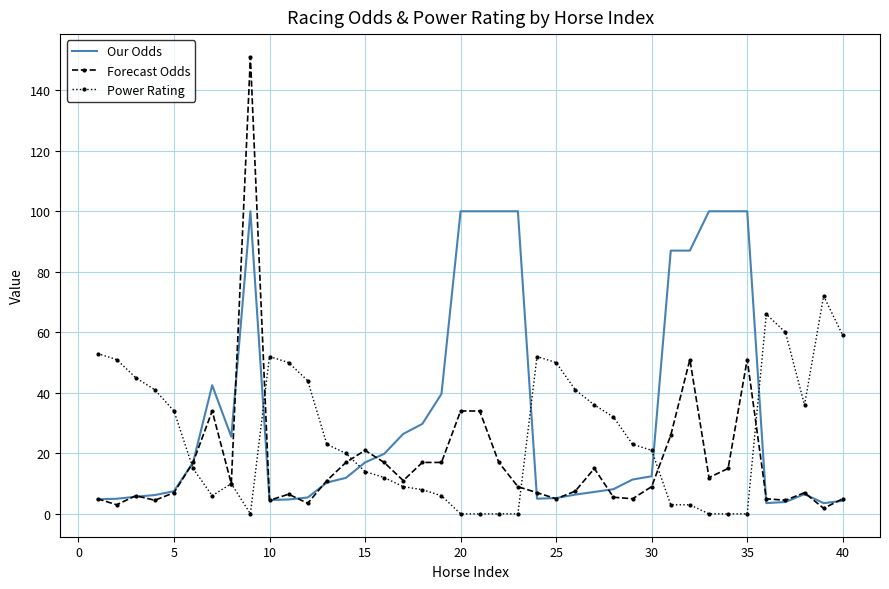

After their last crossing, which series has the higher values: Power Rating or Our Odds?

Power Rating